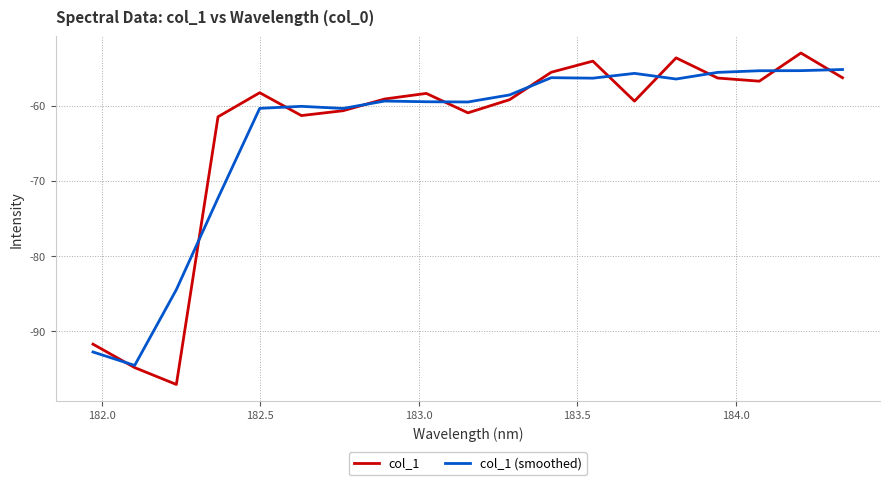

How many values in the col_1 series are below -59?

10